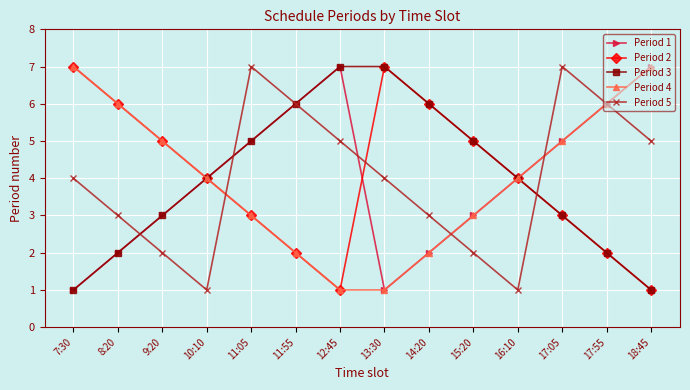

What is the difference between the highest and lowest values at 10:10?

3